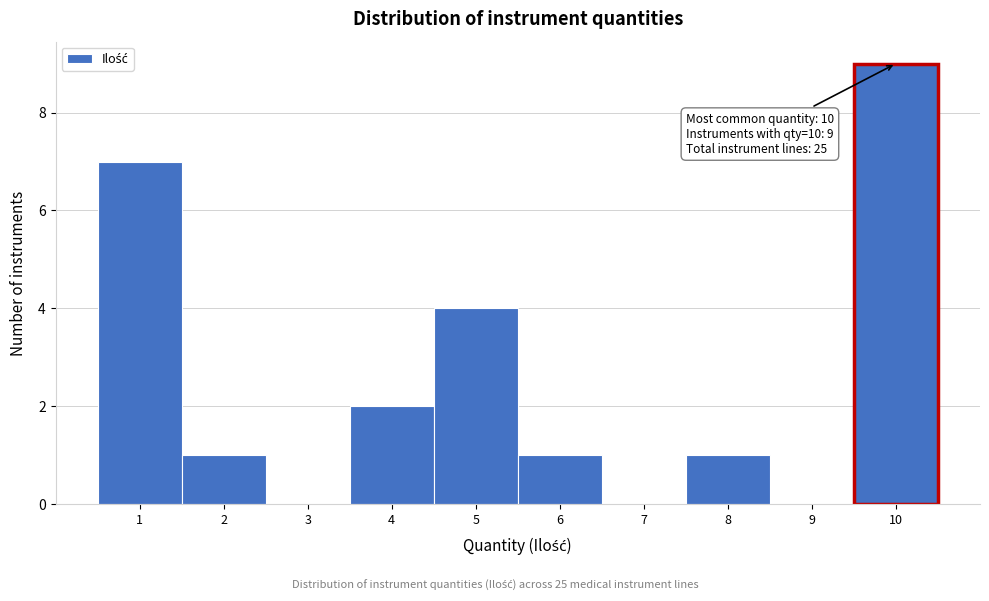

Which range on the x-axis has the tallest bar?

9.5 to 10.5